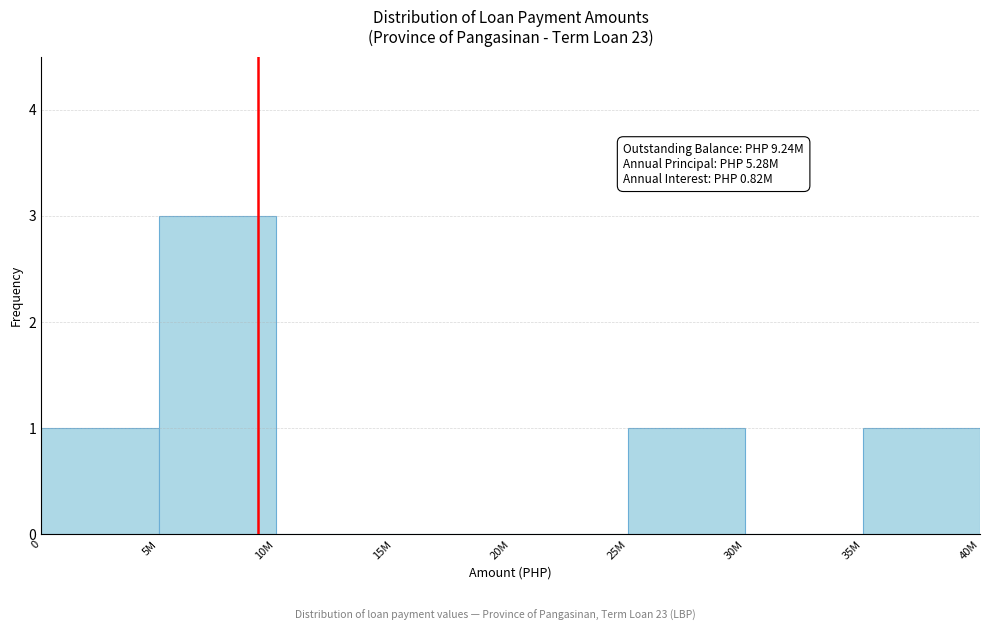

Reading left to right, transcribe all the data shown in this chart.

0=1	5M=3	10M=0	15M=0	20M=0	25M=1	30M=0	35M=1